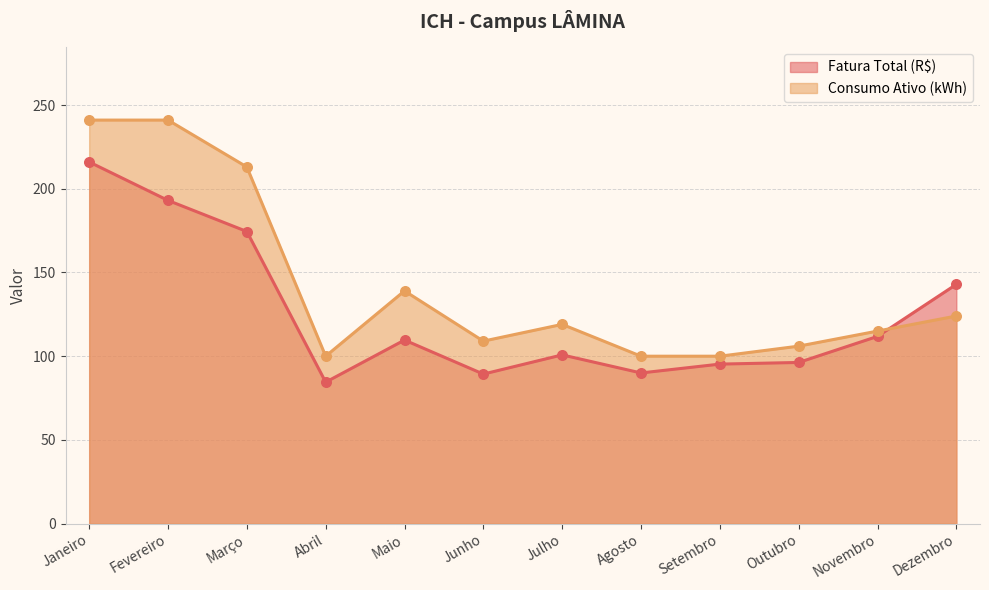

At which category is the sum across all series the highest?

Janeiro